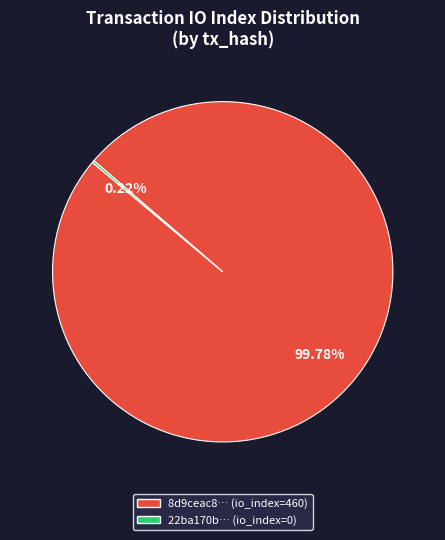

Does any single category account for the majority?

Yes